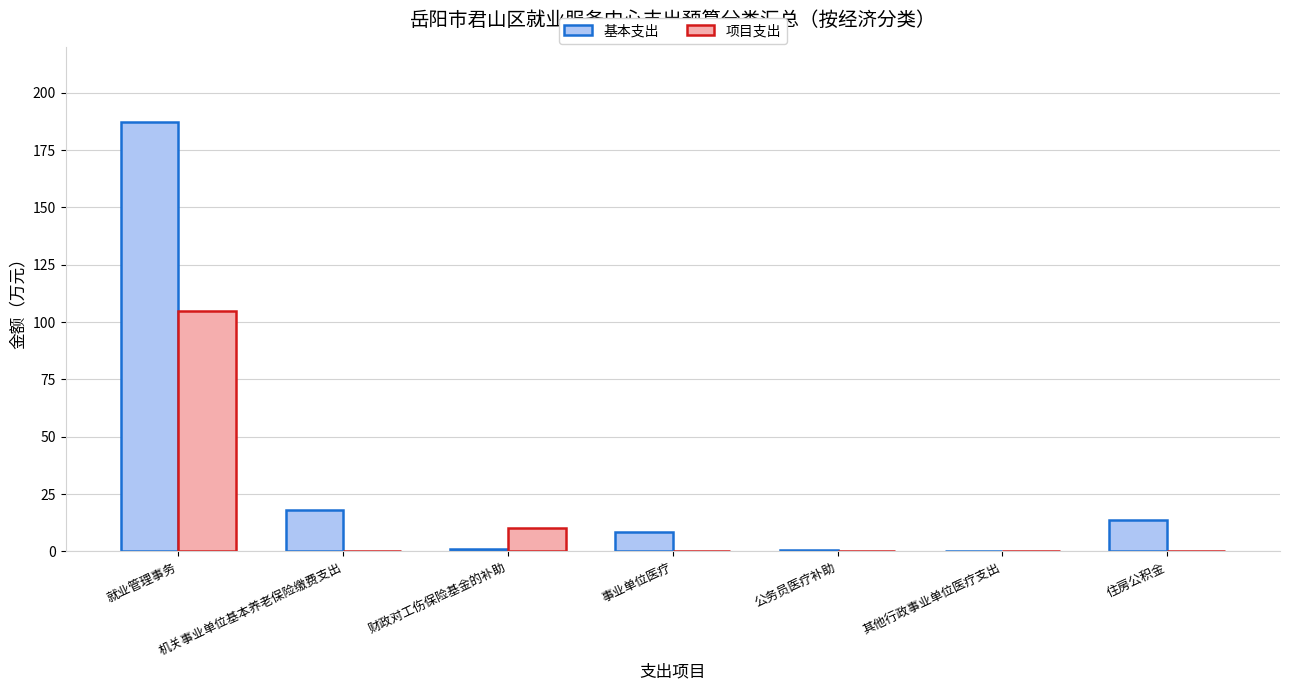

Are the bars grouped side by side (vs. stacked)?

Yes